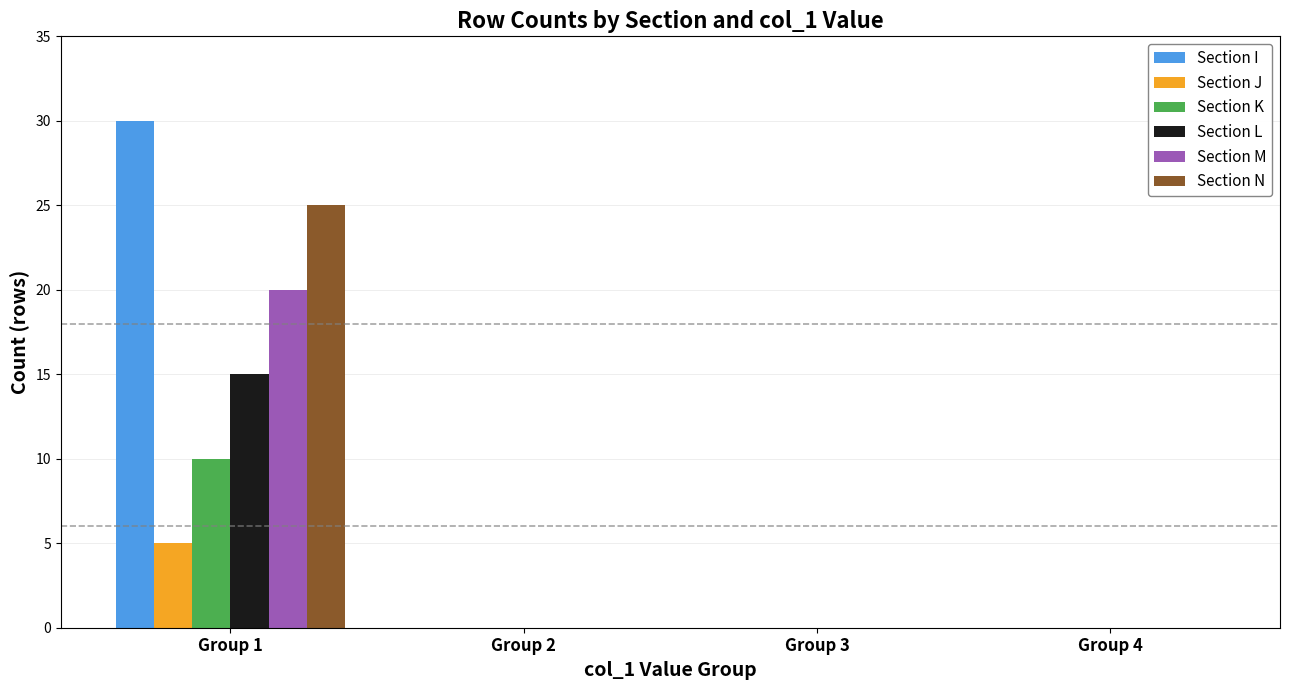

What is the sum of all Section N values?

25